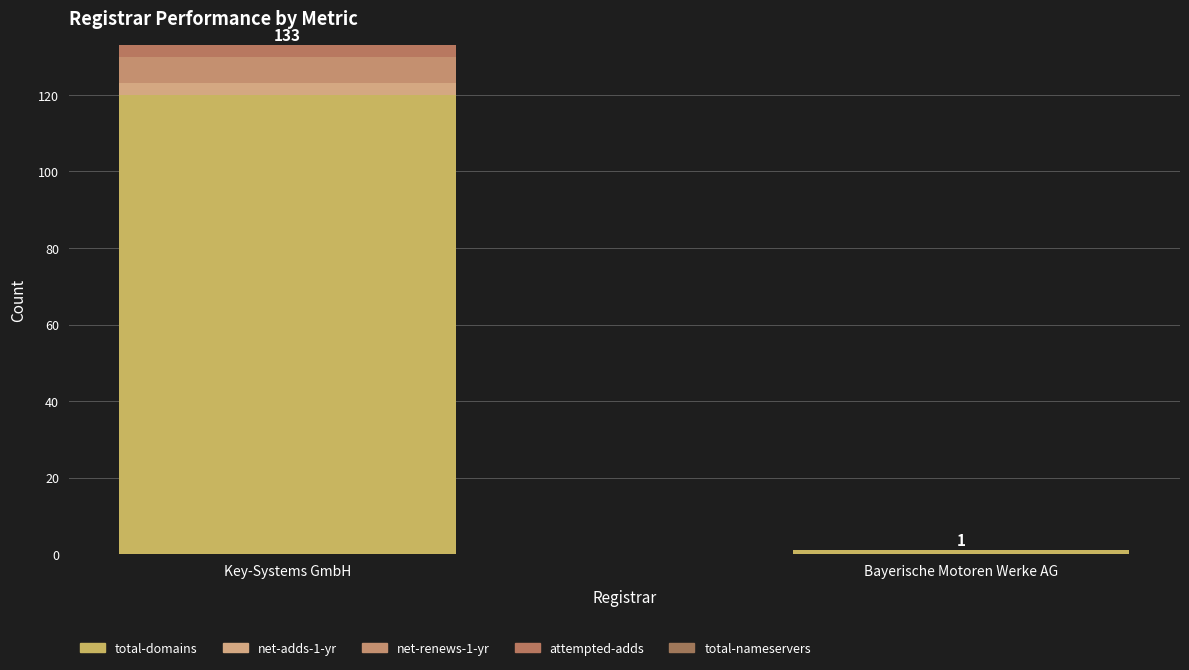

Are the bars horizontal?

No